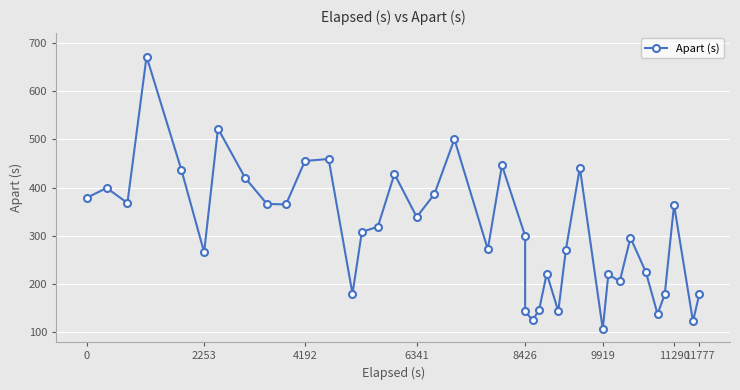

The chart shows a value of 98 at 8426. True or false?

False